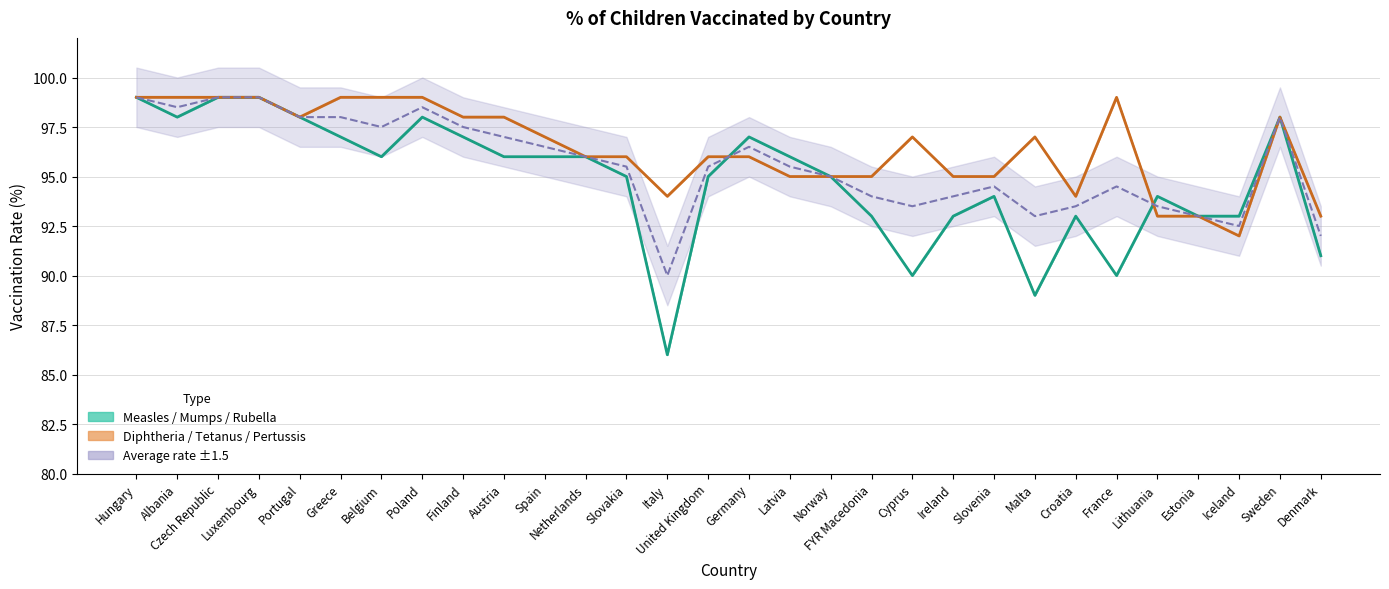

Is this an area chart (filled region under the line)?

No